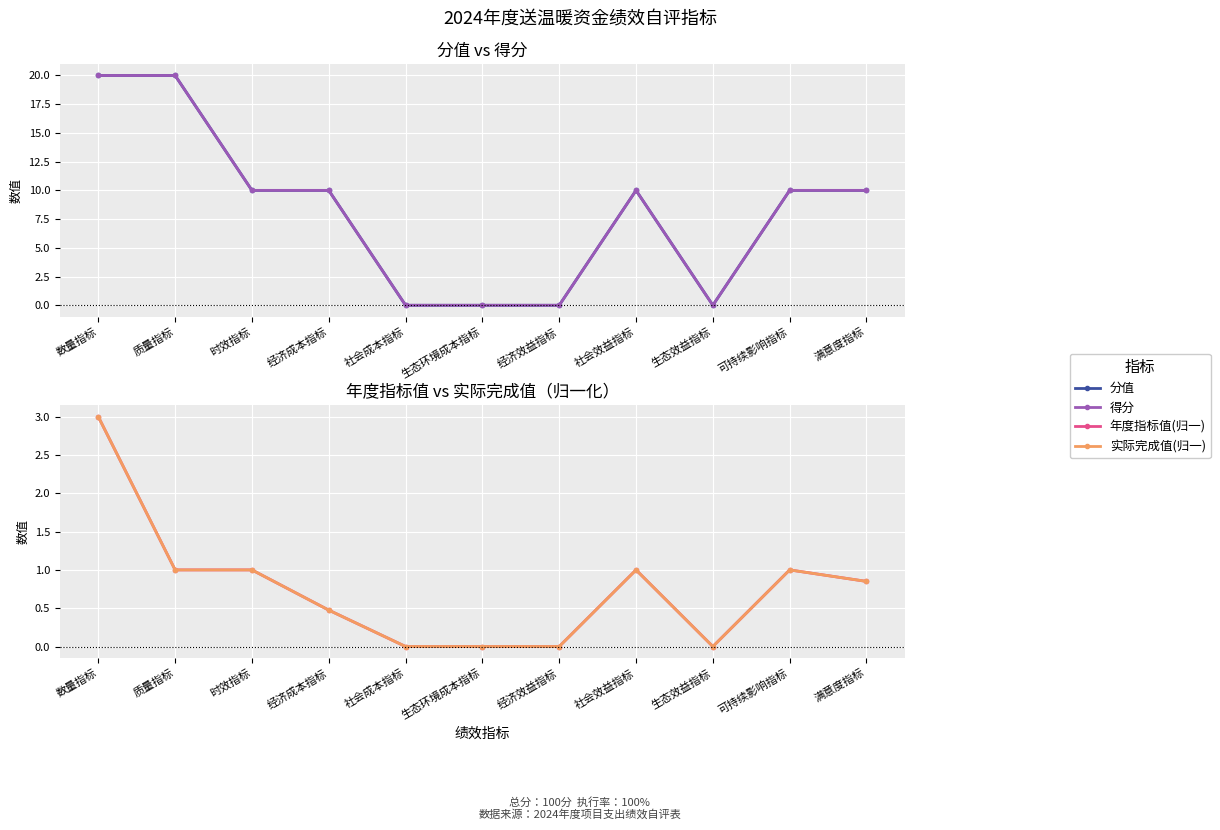

Does the chart display data point markers on the line(s)?

Yes